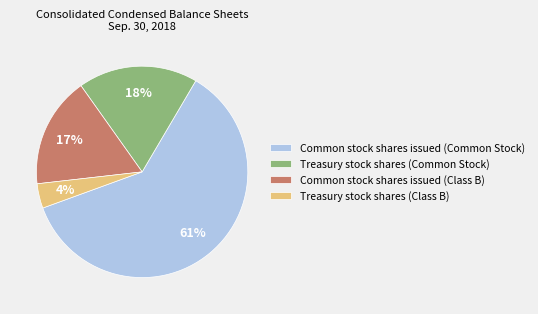

What is the ratio of the value at Common stock shares issued (Class B) to the value at Common stock shares issued (Common Stock)?

0.3